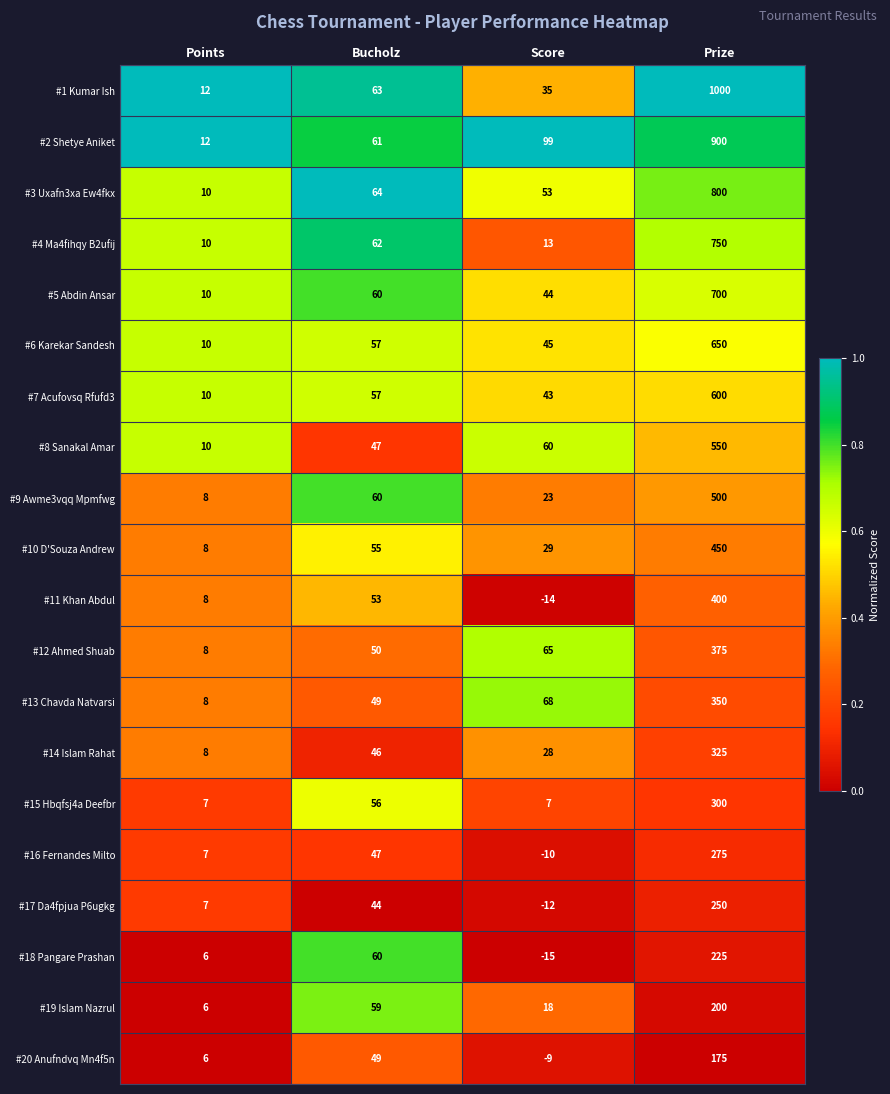

What is the greatest value displayed?

1000